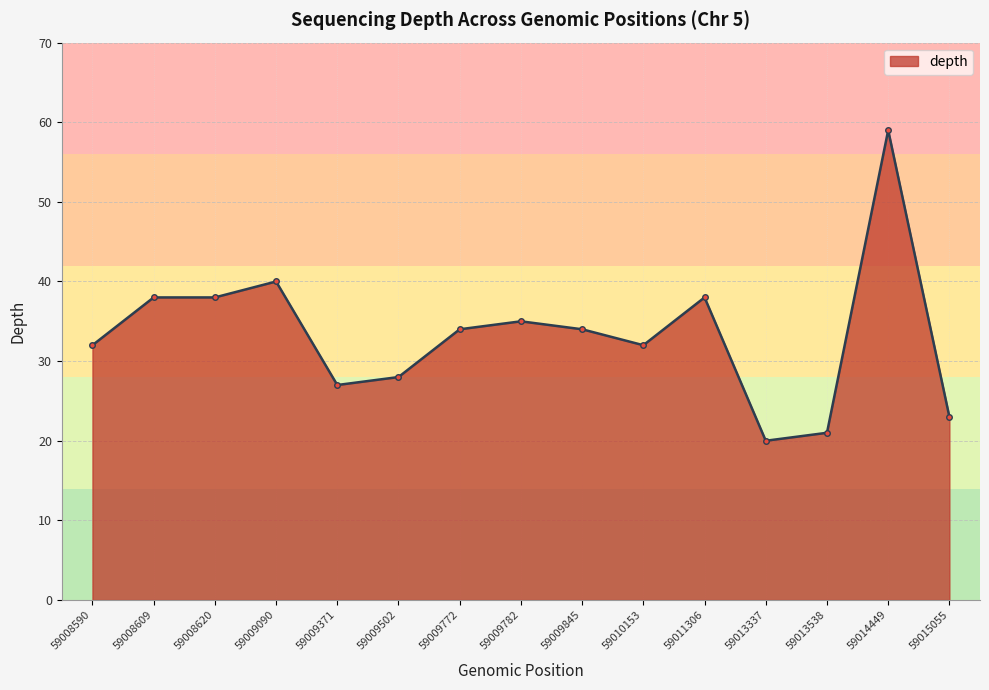

Reading right to left, extract all data points from this chart.

23	59	21	20	38	32	34	35	34	28	27	40	38	38	32